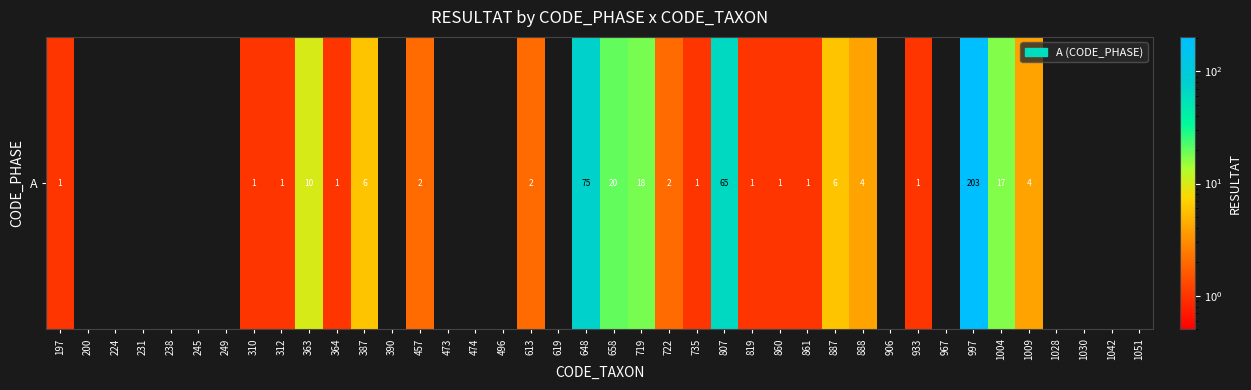

List the labels in order of value, largest first.

997, 648, 807, 658, 719, 1004, 363, 387, 887, 888, 1009, 457, 613, 722, 197, 310, 312, 364, 735, 819, 860, 861, 933, 200, 224, 231, 238, 245, 249, 390, 473, 474, 496, 619, 906, 967, 1028, 1030, 1042, 1051